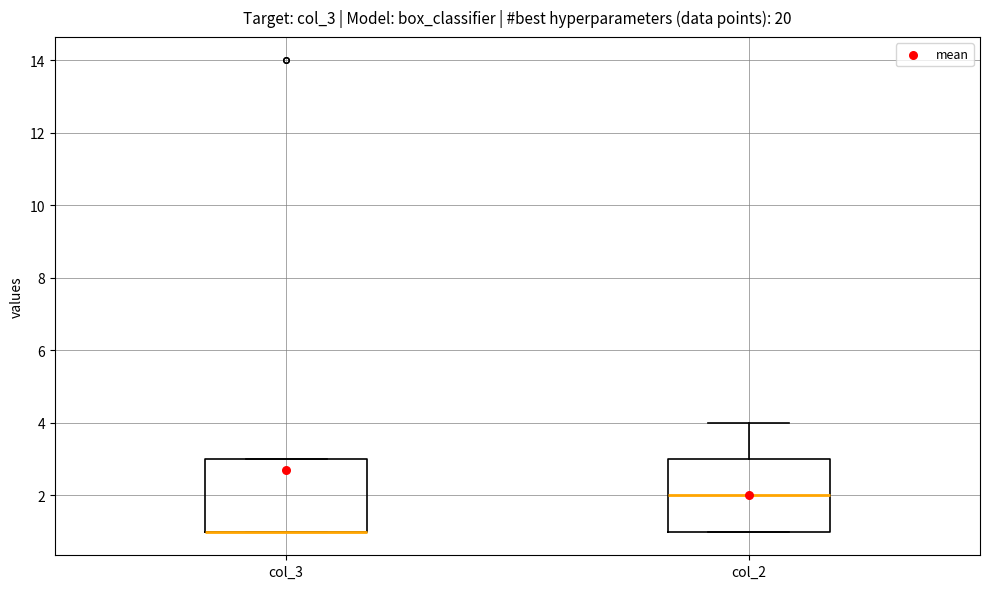

Where does the median line of the box for col_2 sit on the y-axis? The values are not printed on the chart, so give them approximately, as read against the axis.

2